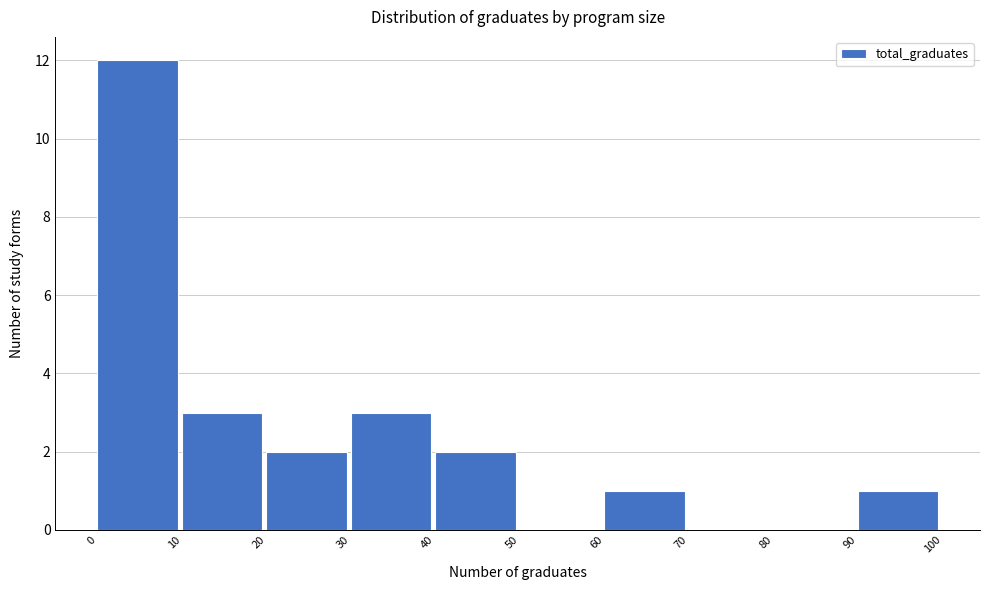

Which range on the x-axis has the tallest bar?

0 to 10